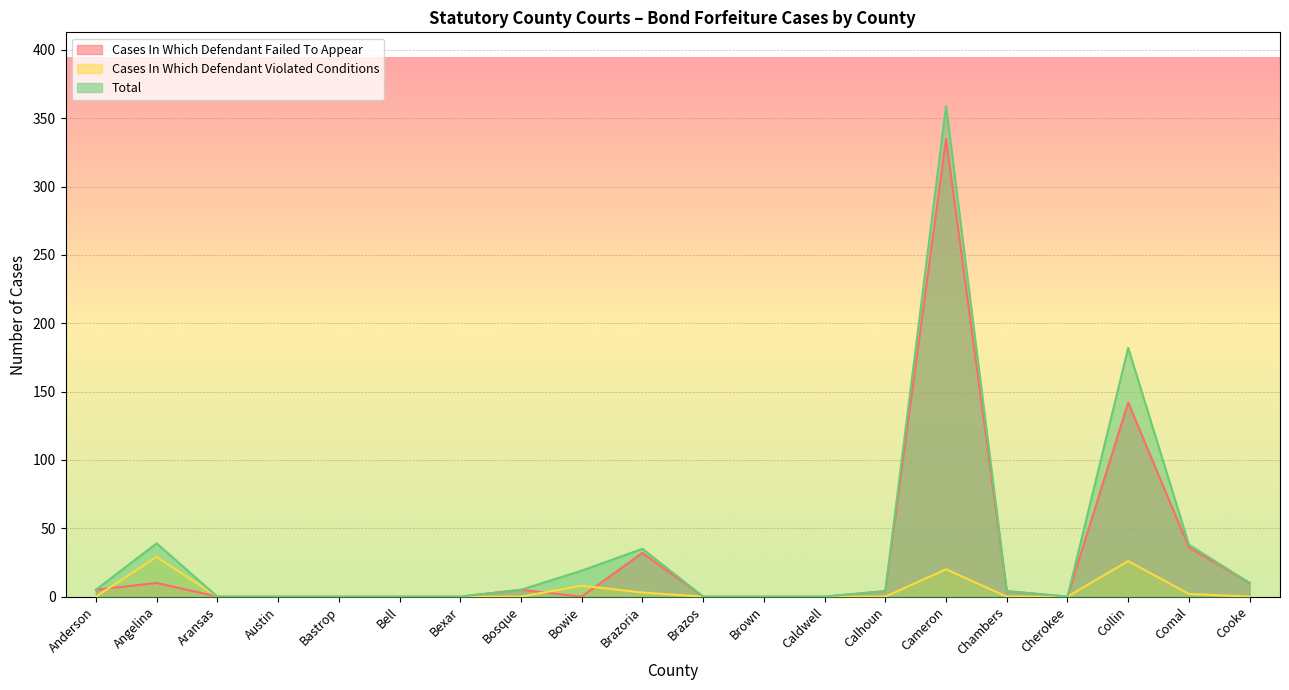

Rank the series by their maximum value, from highest to lowest.

Total, Cases In Which Defendant Failed To Appear, Cases In Which Defendant Violated Conditions